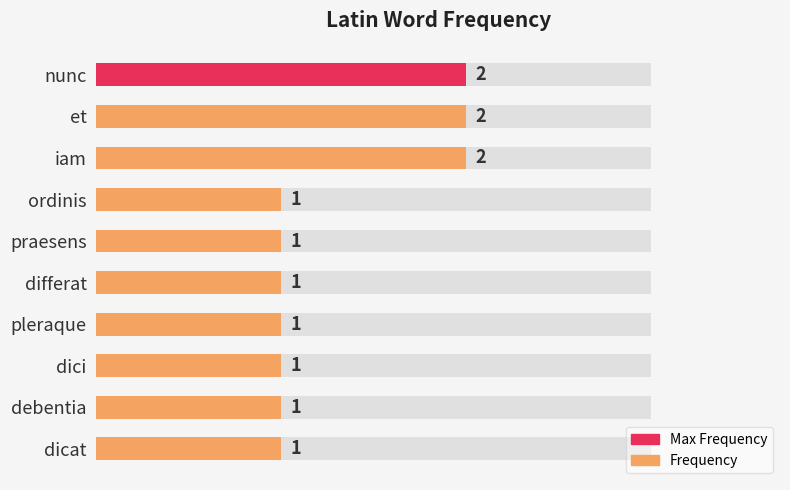

What is the value of the 1st bar from the left?

2